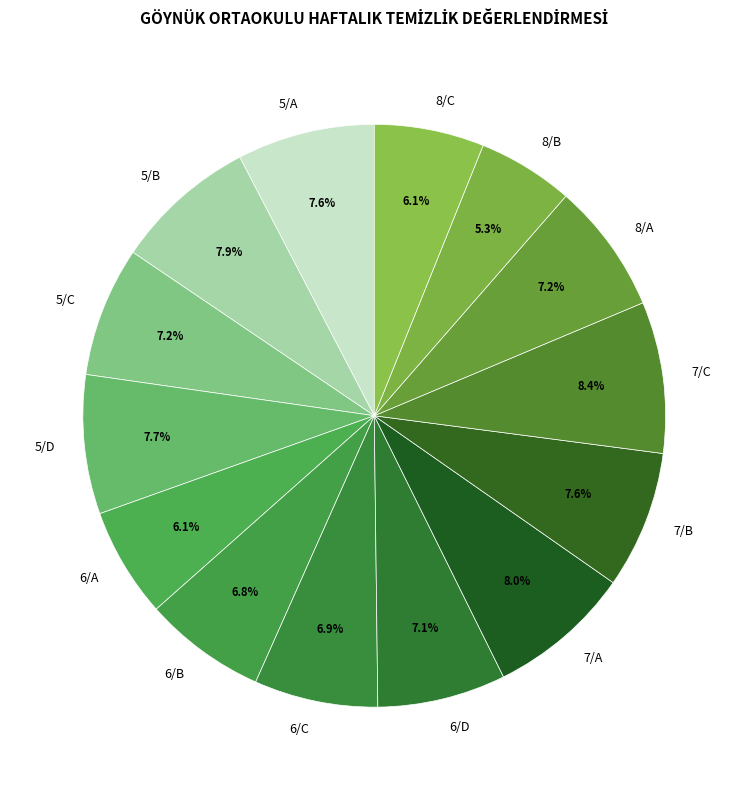

Is the sum of 6/B and 5/A greater than half?

No